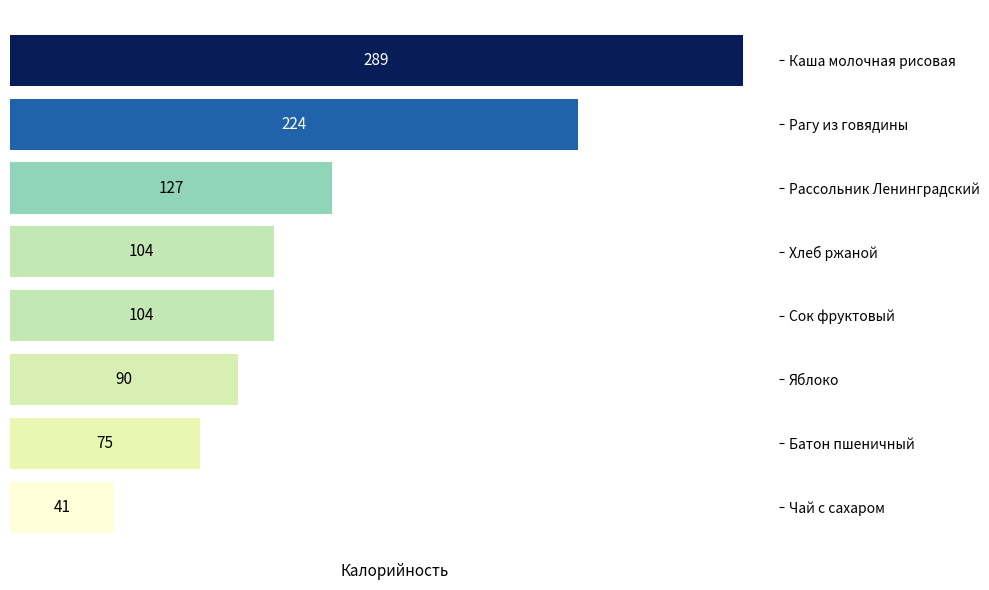

Reading bottom to top, extract all data points from this chart.

41	75	90	104	104	127	224	289